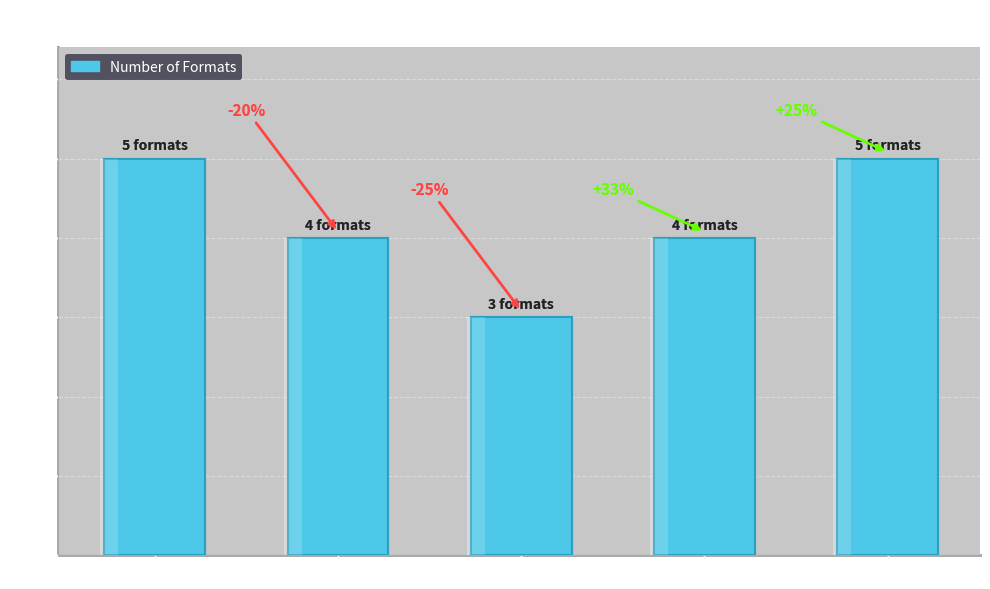

What is the average value?

4